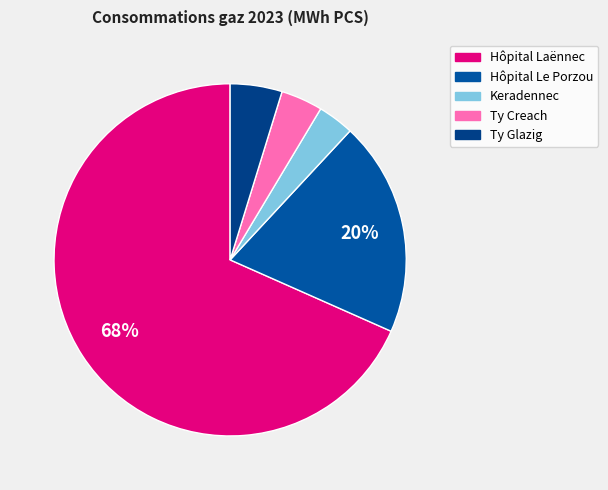

The Ty Glazig slice represents 5% of the pie. True or false?

True